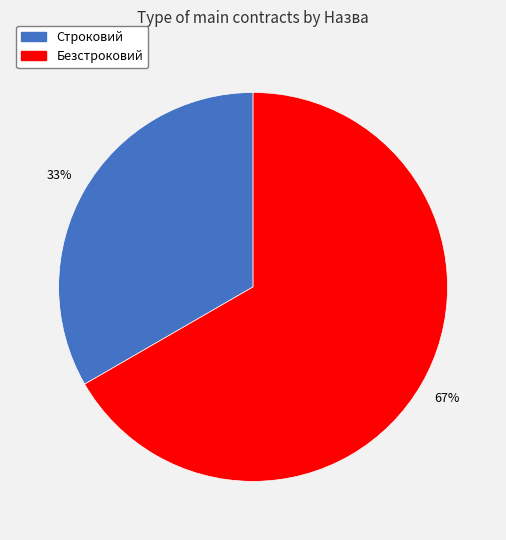

What is the ratio of the value at Безстроковий to the value at Строковий?

2.0